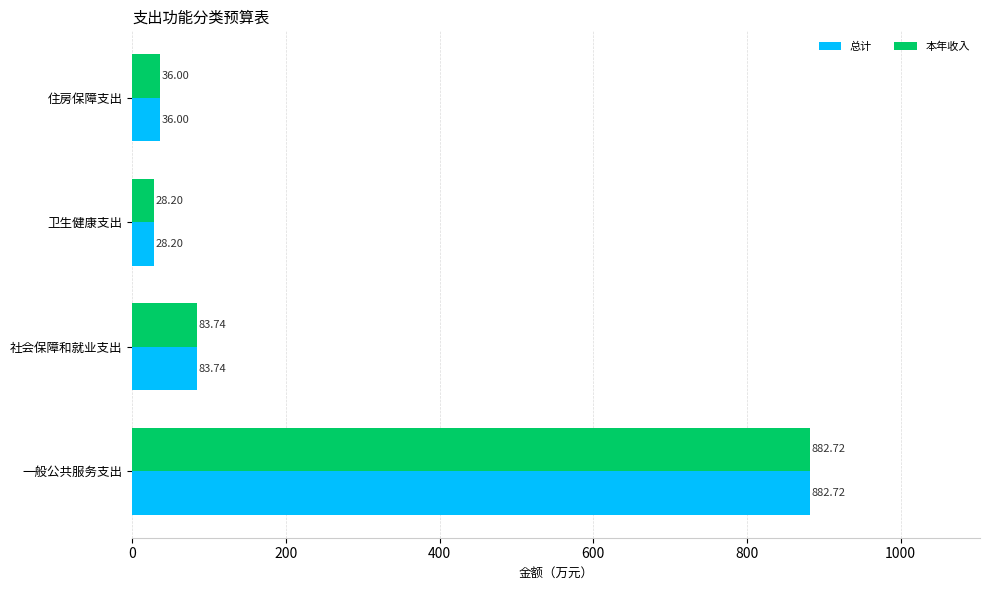

Rank the categories by 本年收入 value from lowest to highest.

卫生健康支出, 住房保障支出, 社会保障和就业支出, 一般公共服务支出